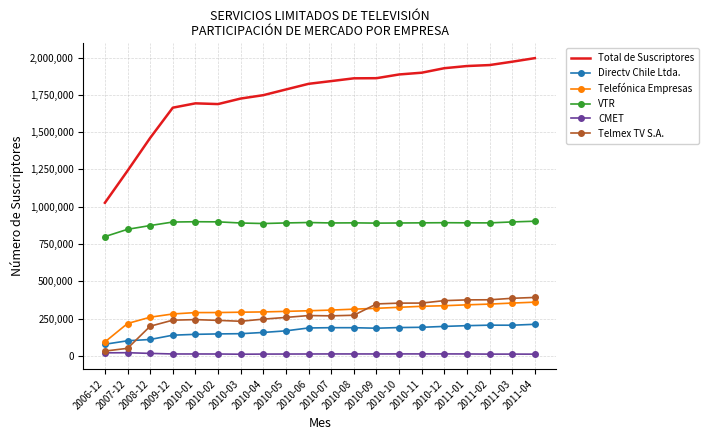

True or false: VTR and Directv Chile Ltda. intersect in this chart.

False